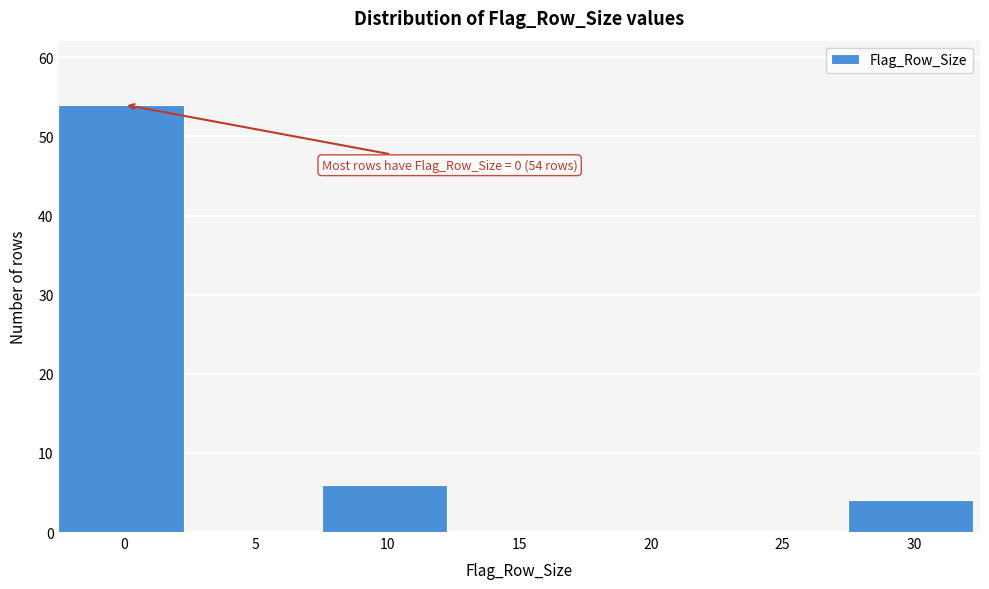

Reading left to right, extract all data points from this chart.

0=54	5=0	10=6	15=0	20=0	25=0	30=4